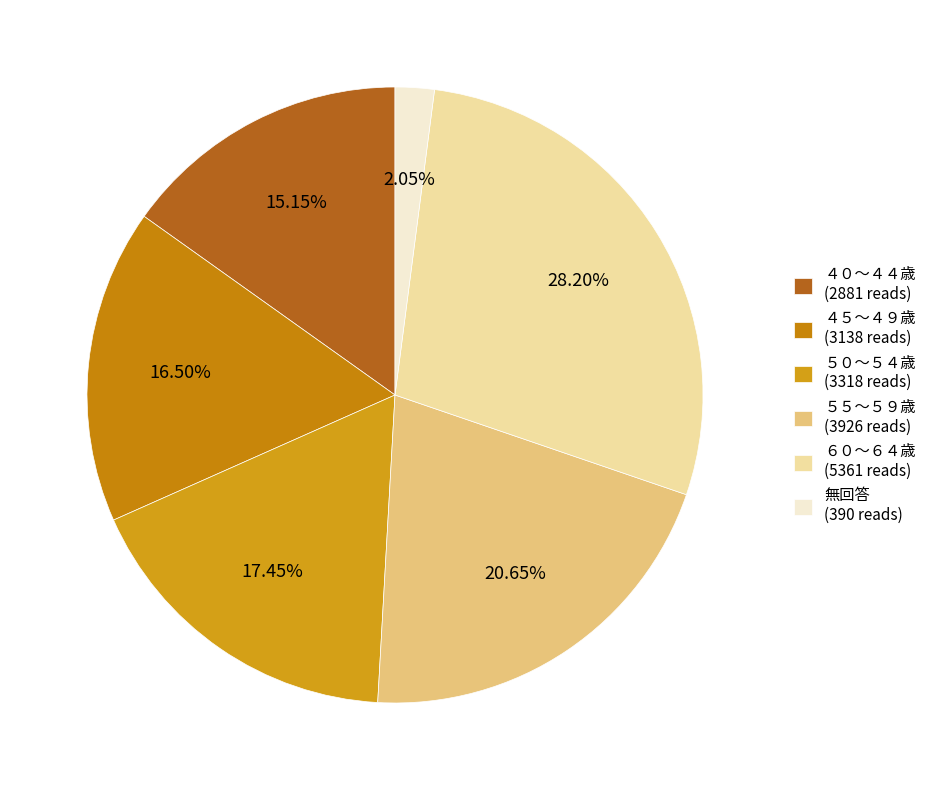

To the nearest percent, what is the difference between the largest and smallest slice percentages?

26%